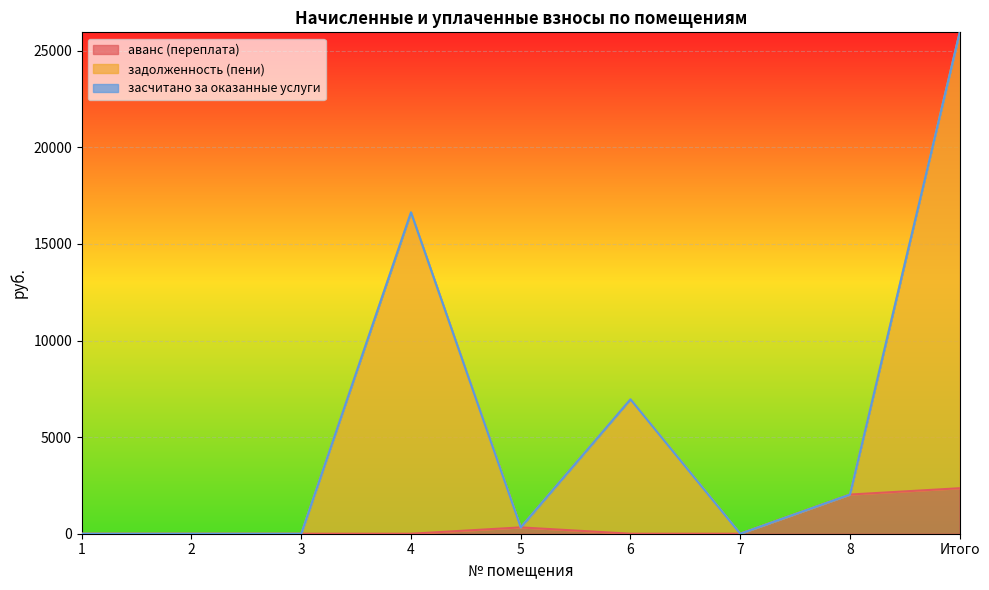

What is the total value across all series at 8?

2028.2